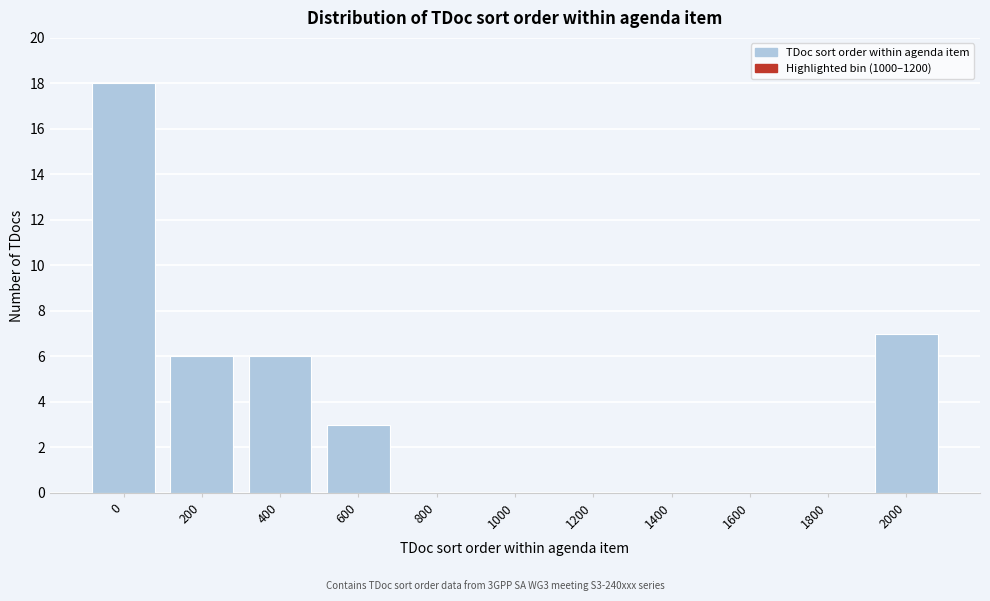

Reading left to right, extract all data points from this chart.

0=18	200=6	400=6	600=3	800=0	1000=0	1200=0	1400=0	1600=0	1800=0	2000=7